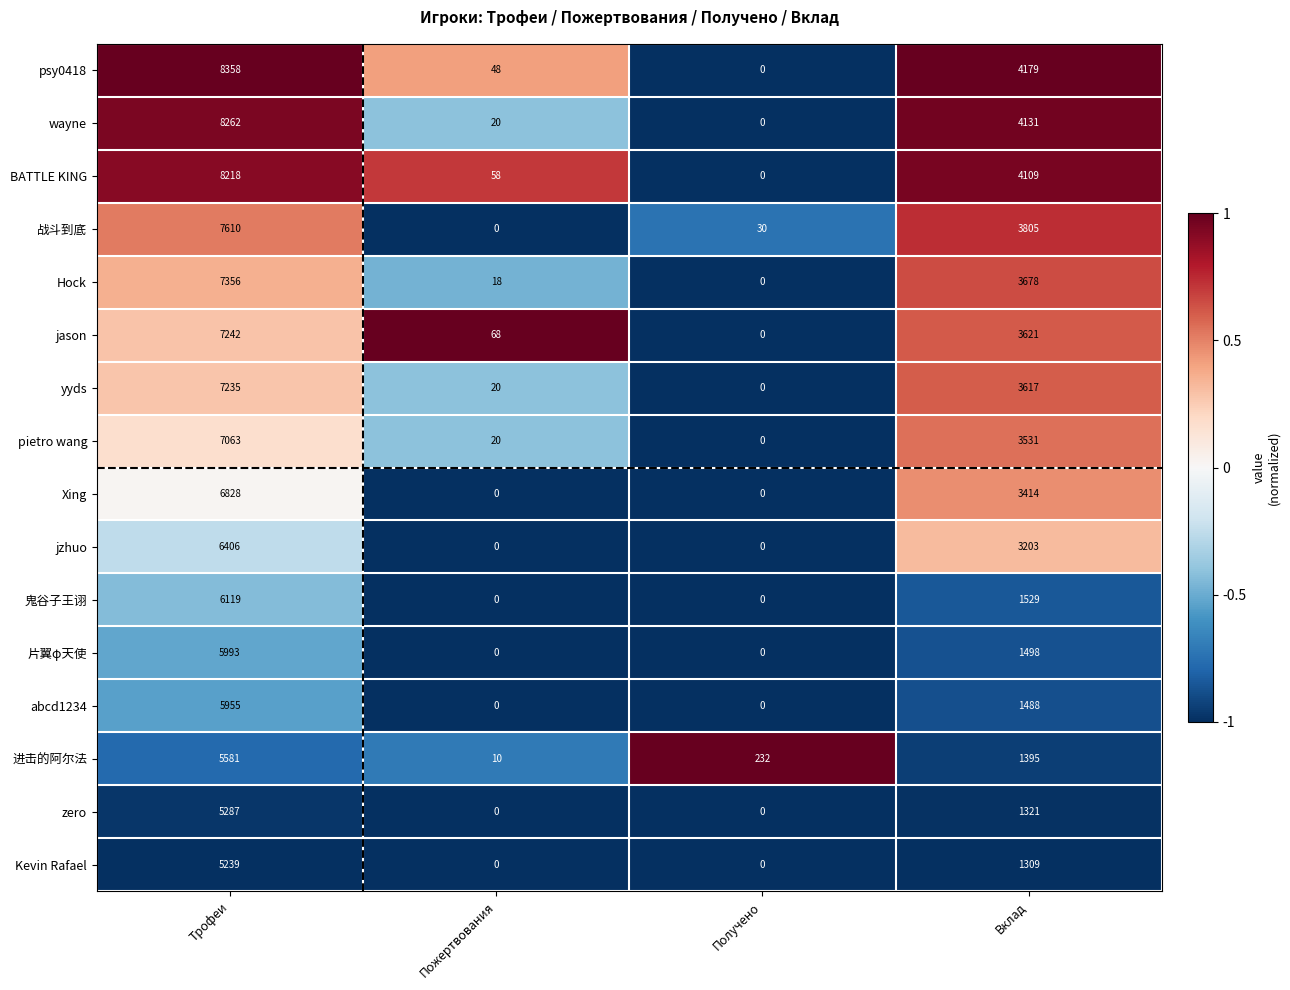

Is it true that 战斗到底 equals -4296 at Пожертвования?

False